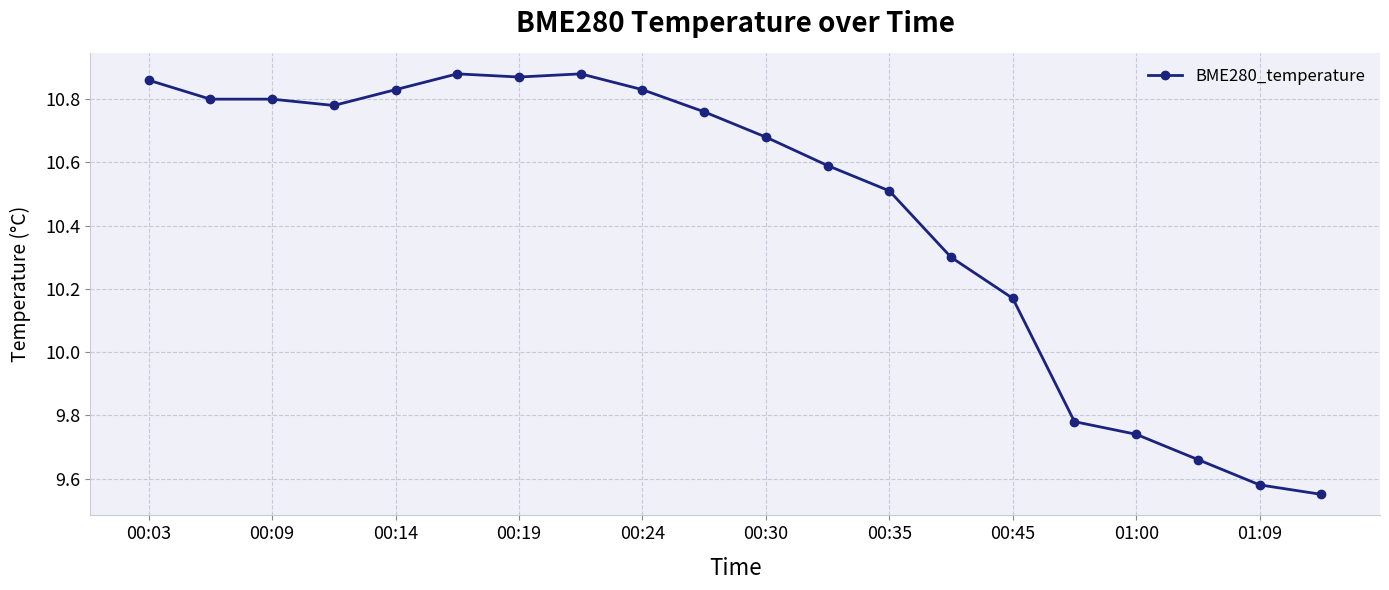

True or false: there are more than 1 points higher than both neighbors.

True